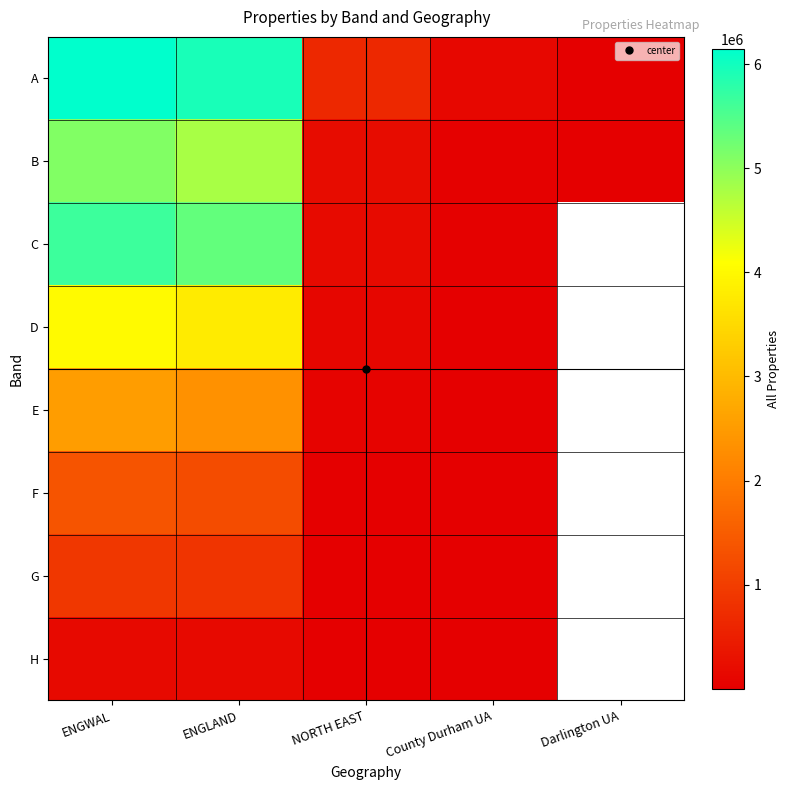

What is the total value across all series at ENGWAL?

25871190.0